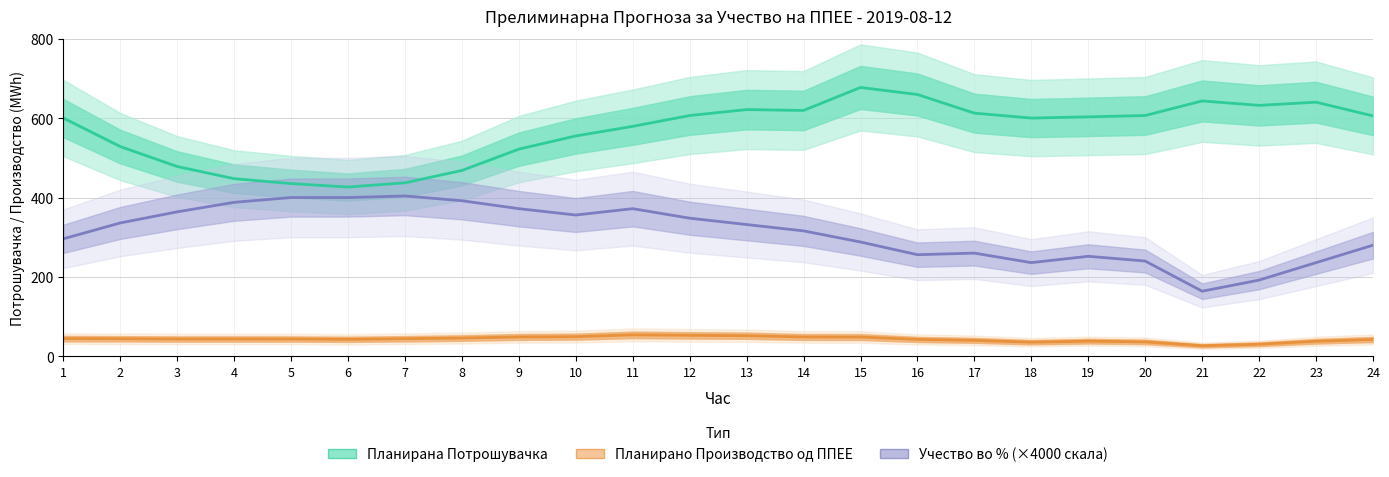

Which series has the largest total across all categories?

Планирана Потрошувачка